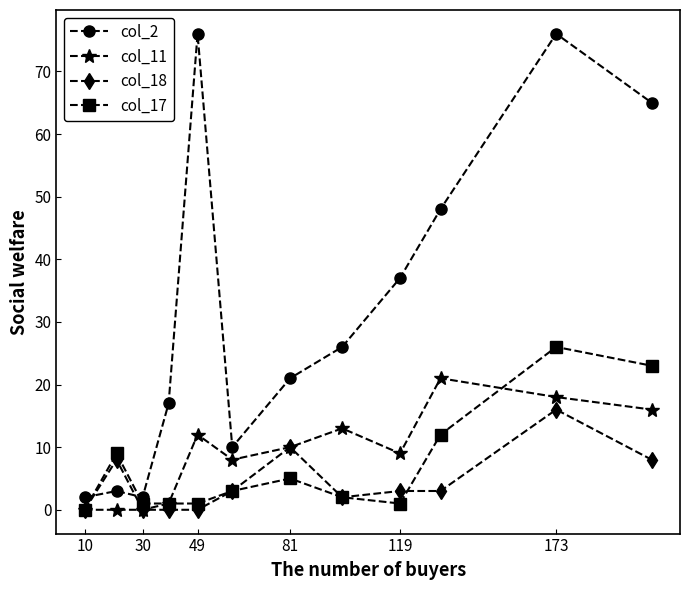

Does the chart have visible grid lines?

No